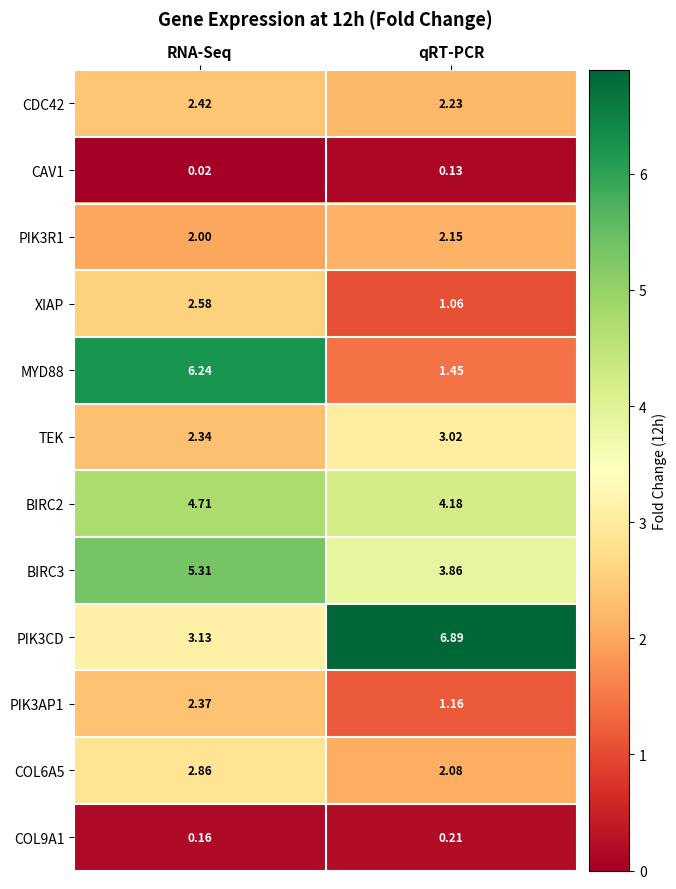

At which category is the sum across all series the highest?

RNA-Seq